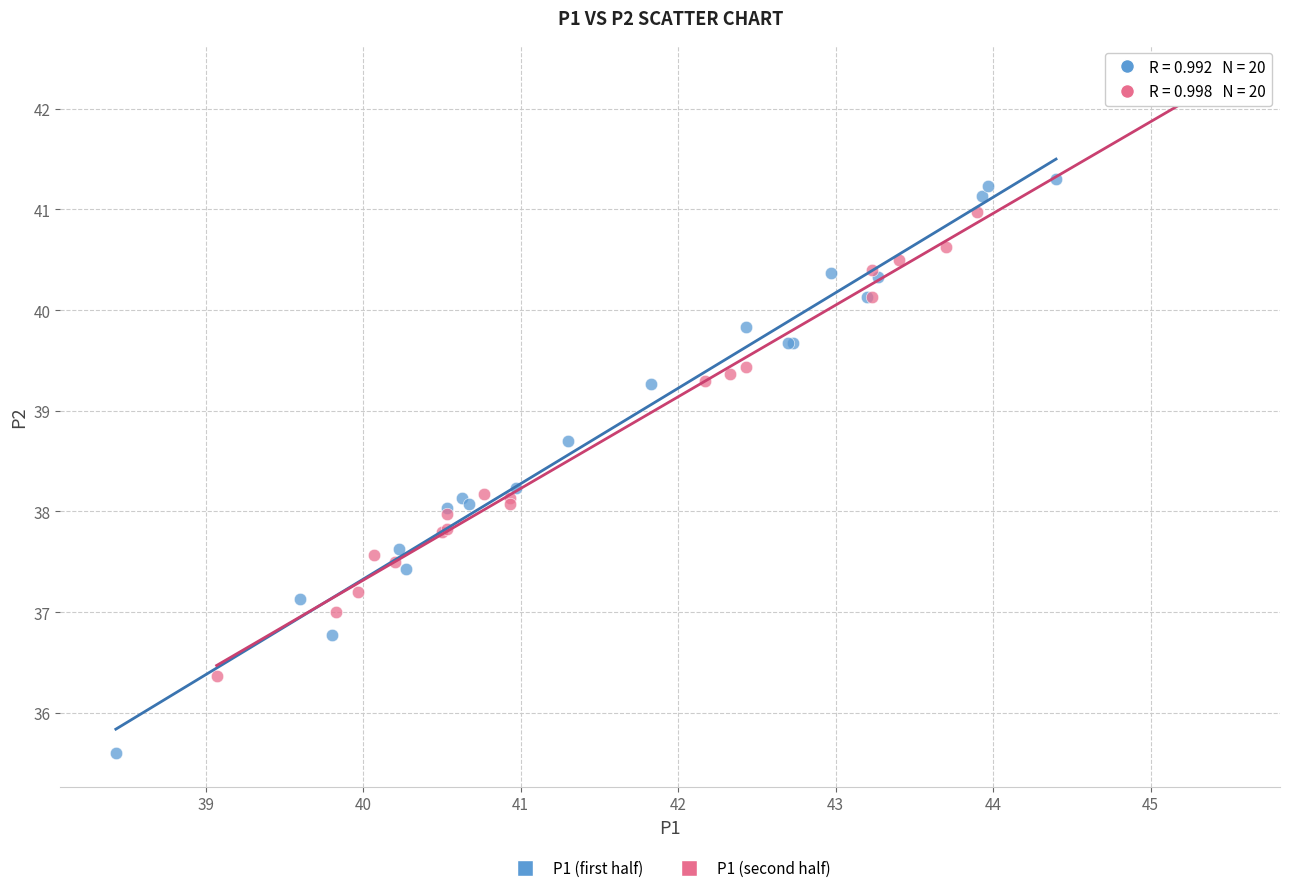

Which series reaches the minimum Y coordinate?

P1 (first half)